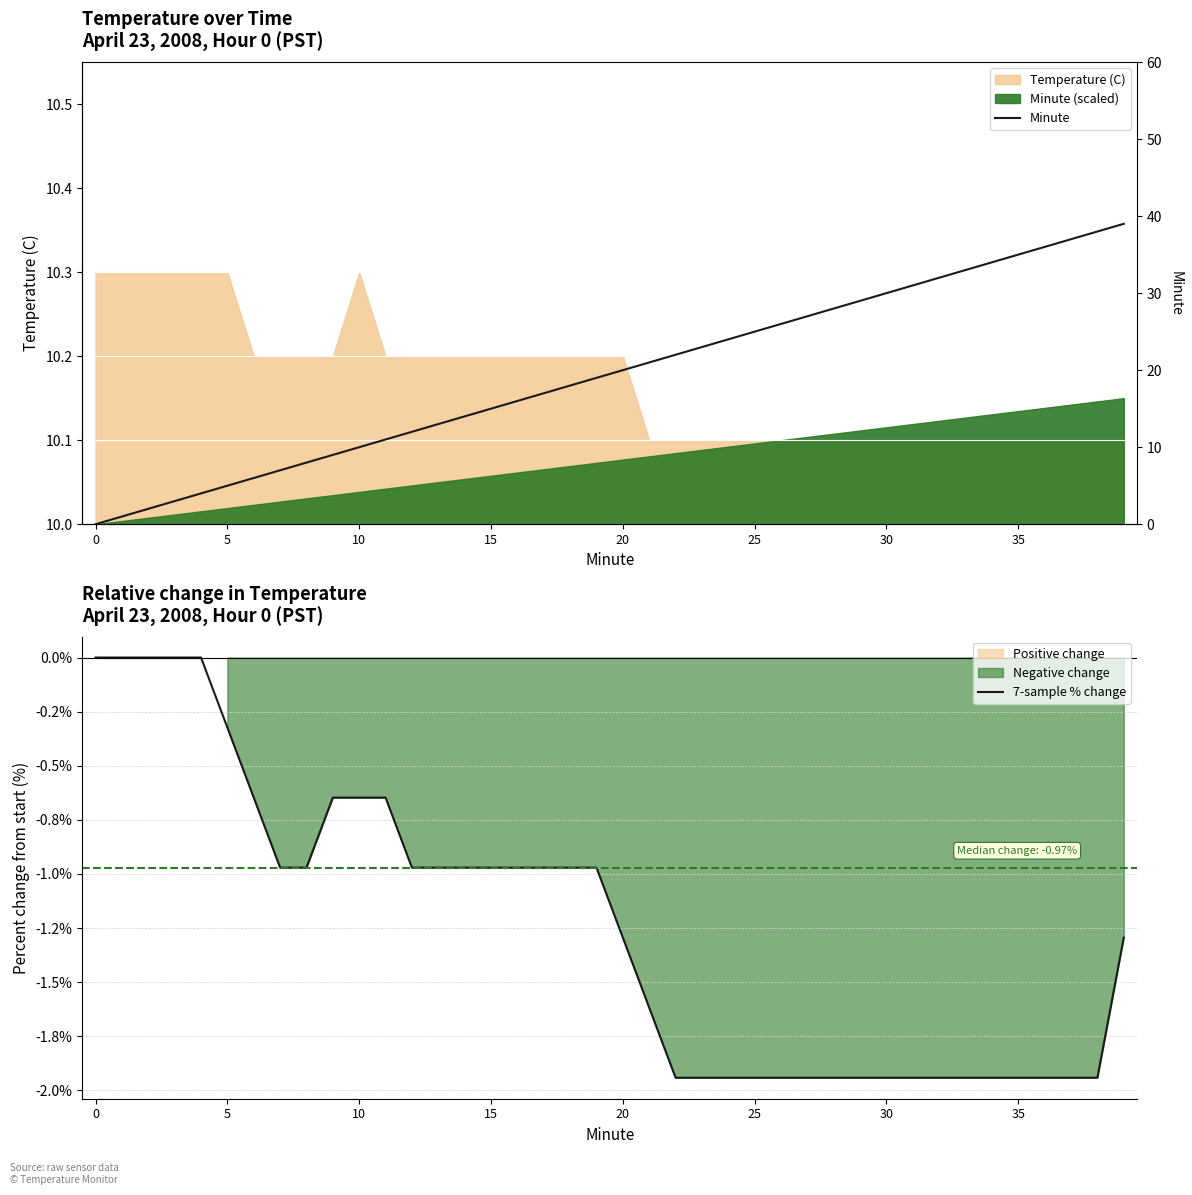

Which has a higher value, 21 or 27?

21